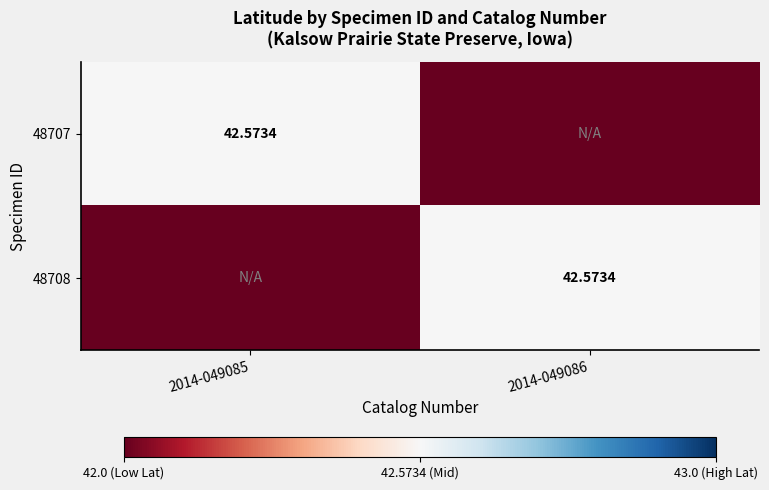

What value does the 48708 series have at 2014-049086?

42.6